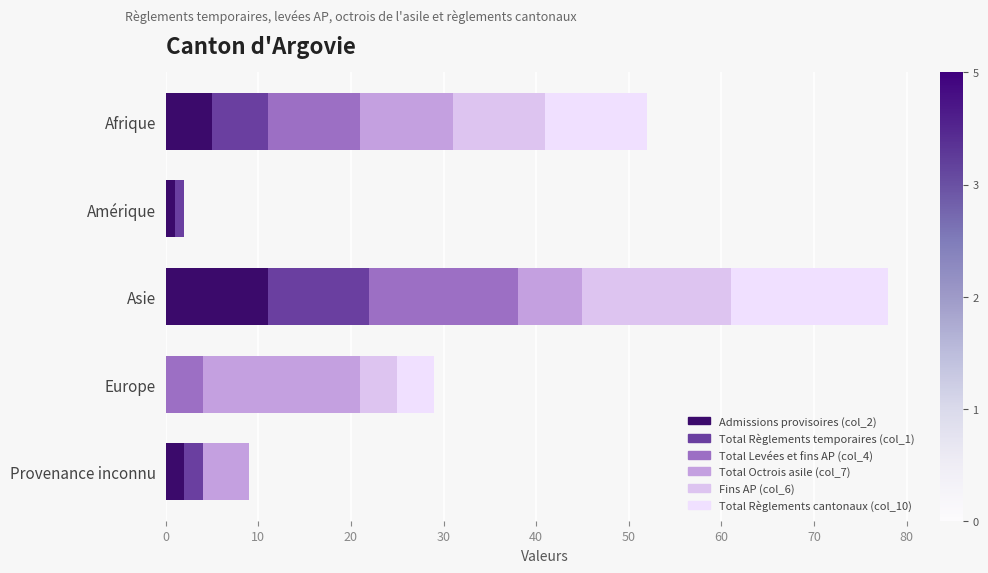

What is the difference between the maximum and minimum values in the Fins AP (col_6) series?

16